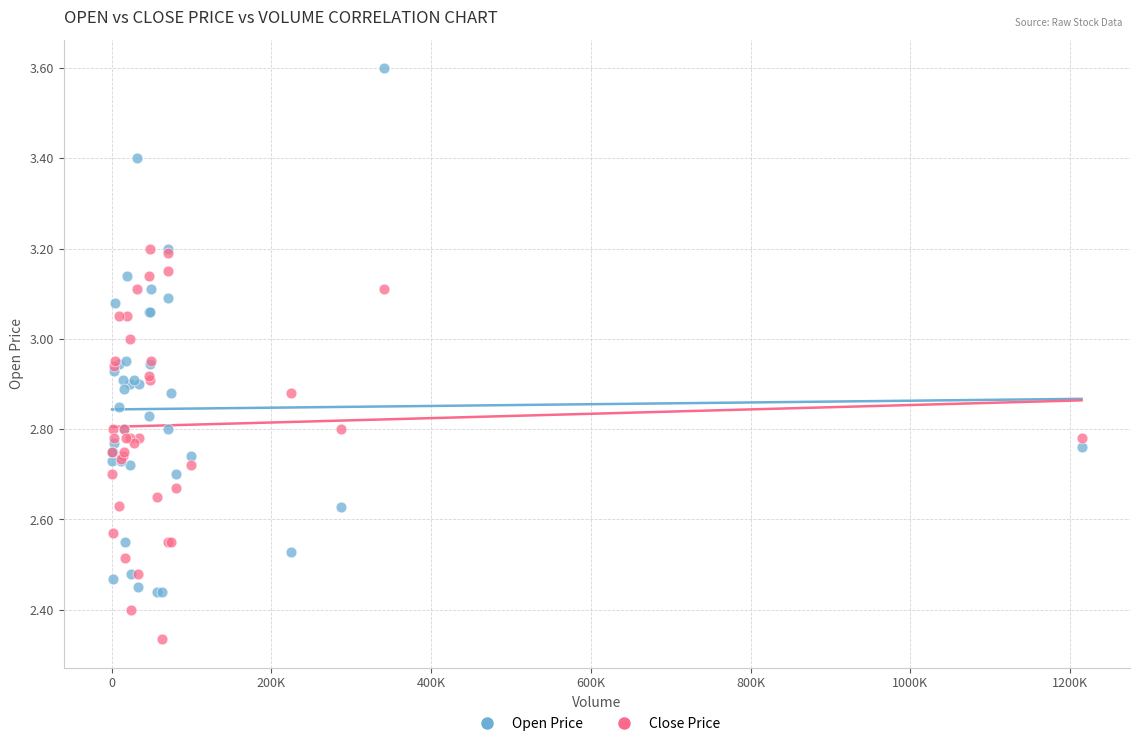

Which series has the widest spread of Y values?

Open Price